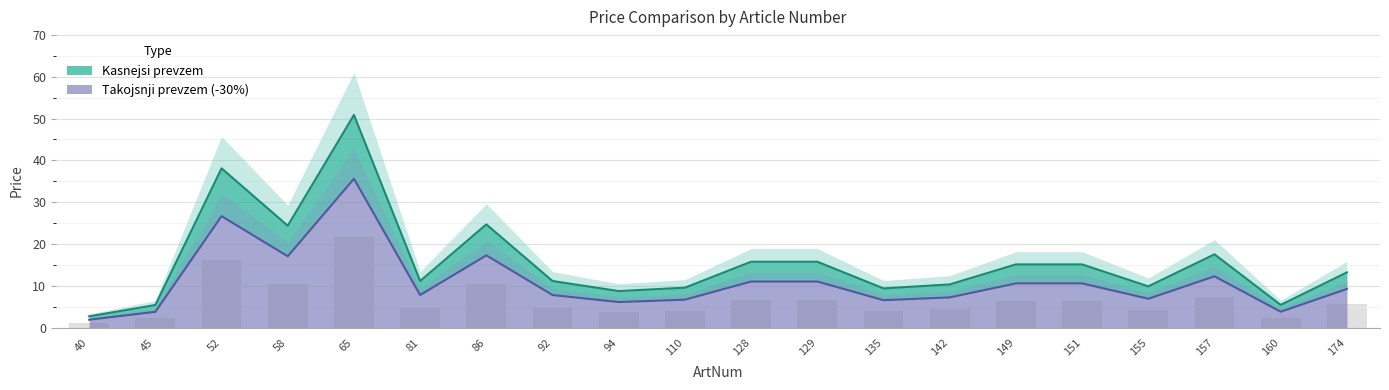

Rank the series at 135 from lowest to highest value.

Takojsnji prevzem, Kasnejsi prevzem